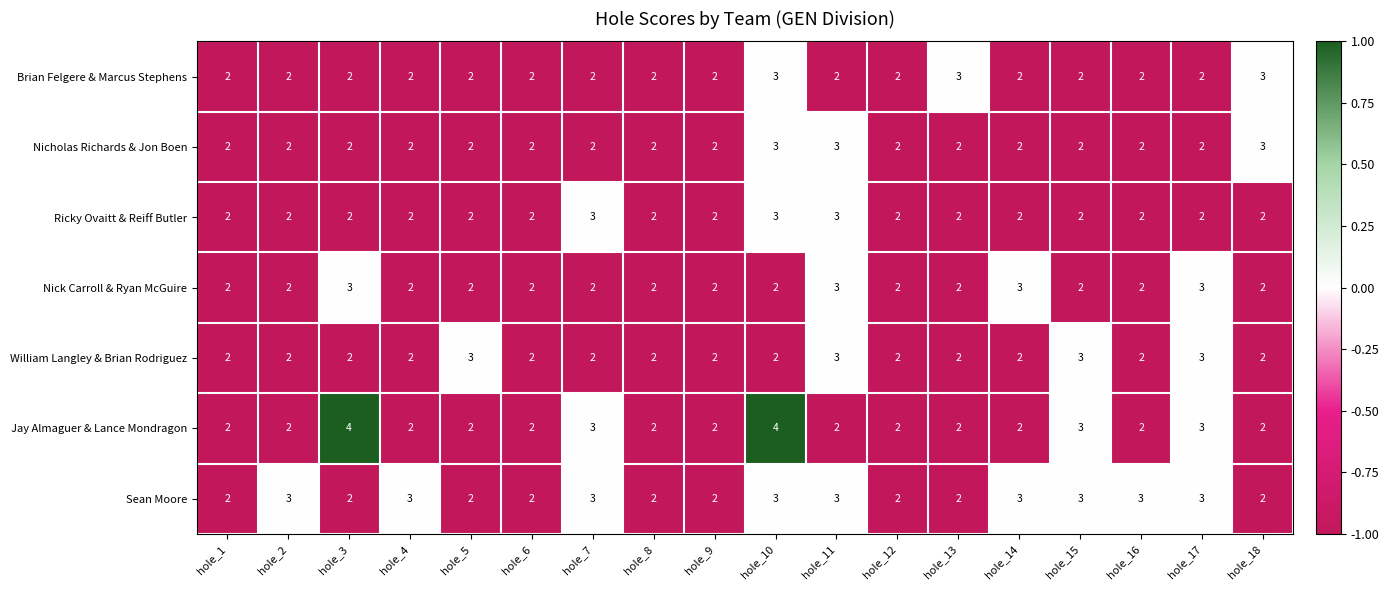

Which series has the largest total across all categories?

Sean Moore